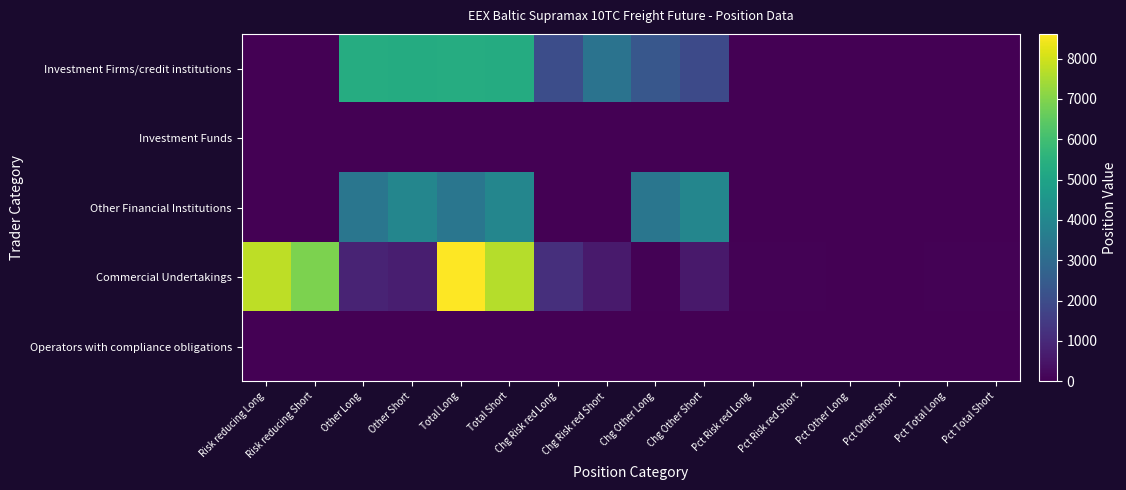

What is the total value across all series at Pct Other Short?

59.0